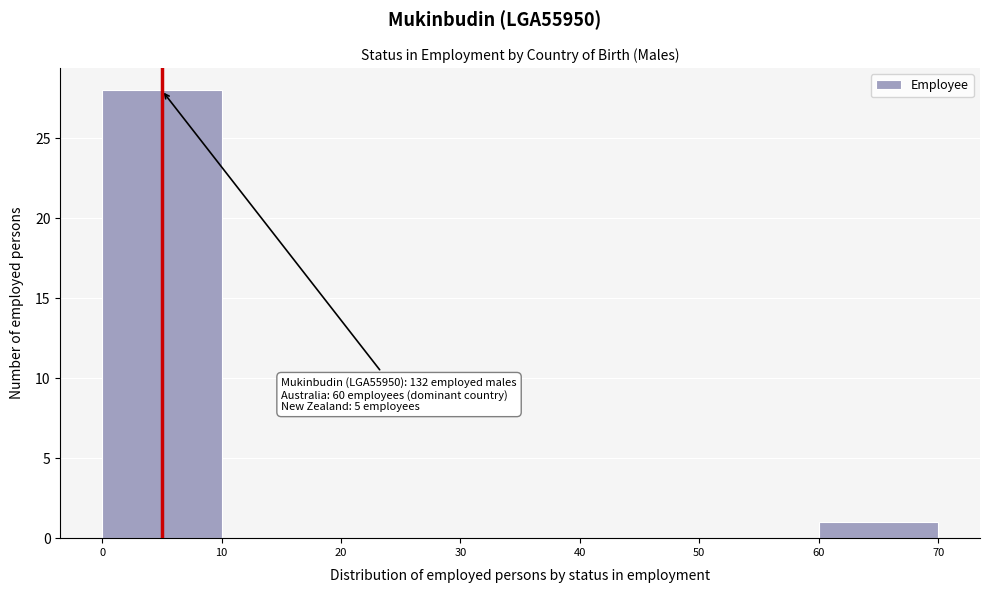

Which range on the x-axis has the tallest bar?

0 to 10